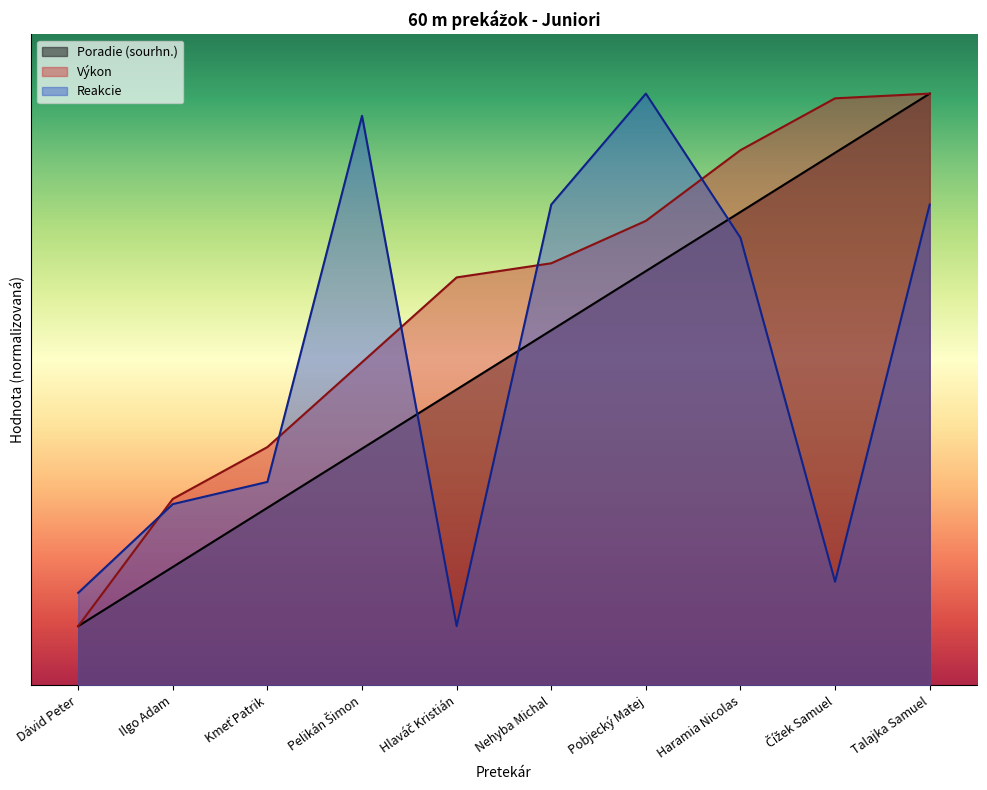

How many data points in Reakcie are less than 7?

5